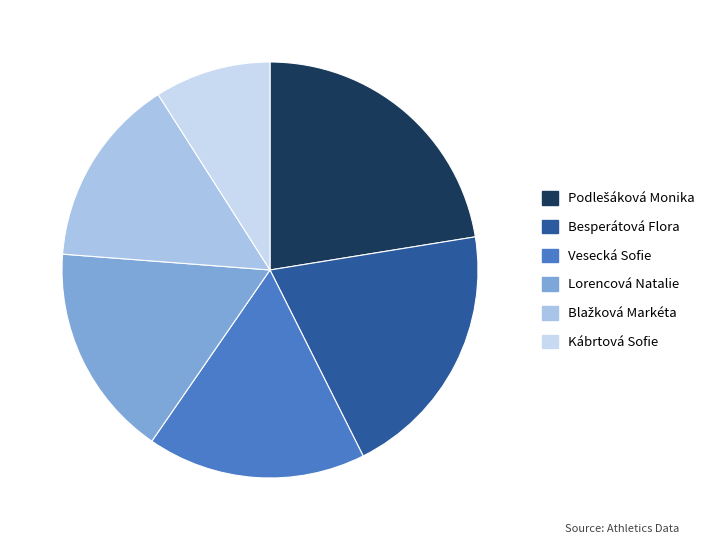

What is the ratio of the value at Besperátová Flora to the value at Kábrtová Sofie?

2.2